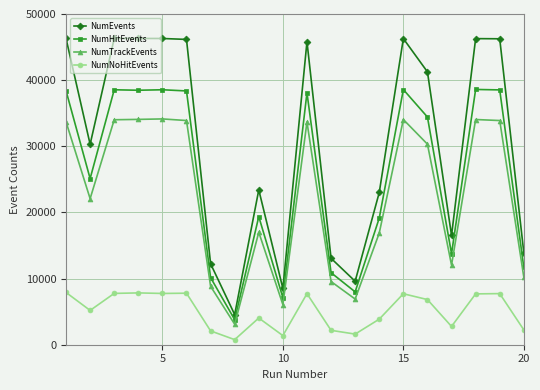

List the series in order of their peak value, lowest first.

NumNoHitEvents, NumTrackEvents, NumHitEvents, NumEvents